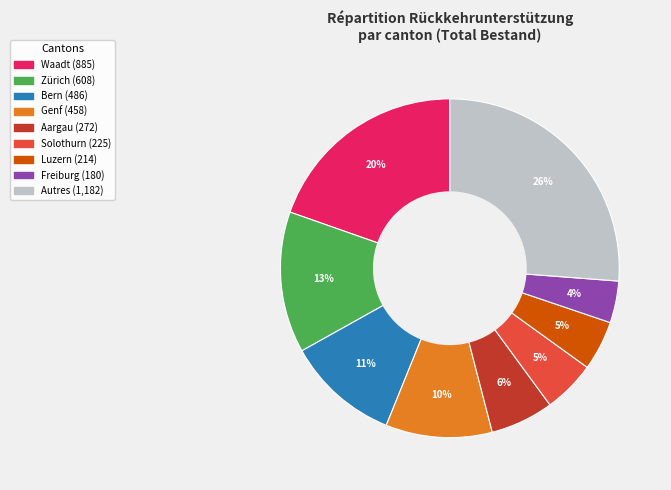

To the nearest percent, what is the difference between the largest and smallest slice percentages?

22%